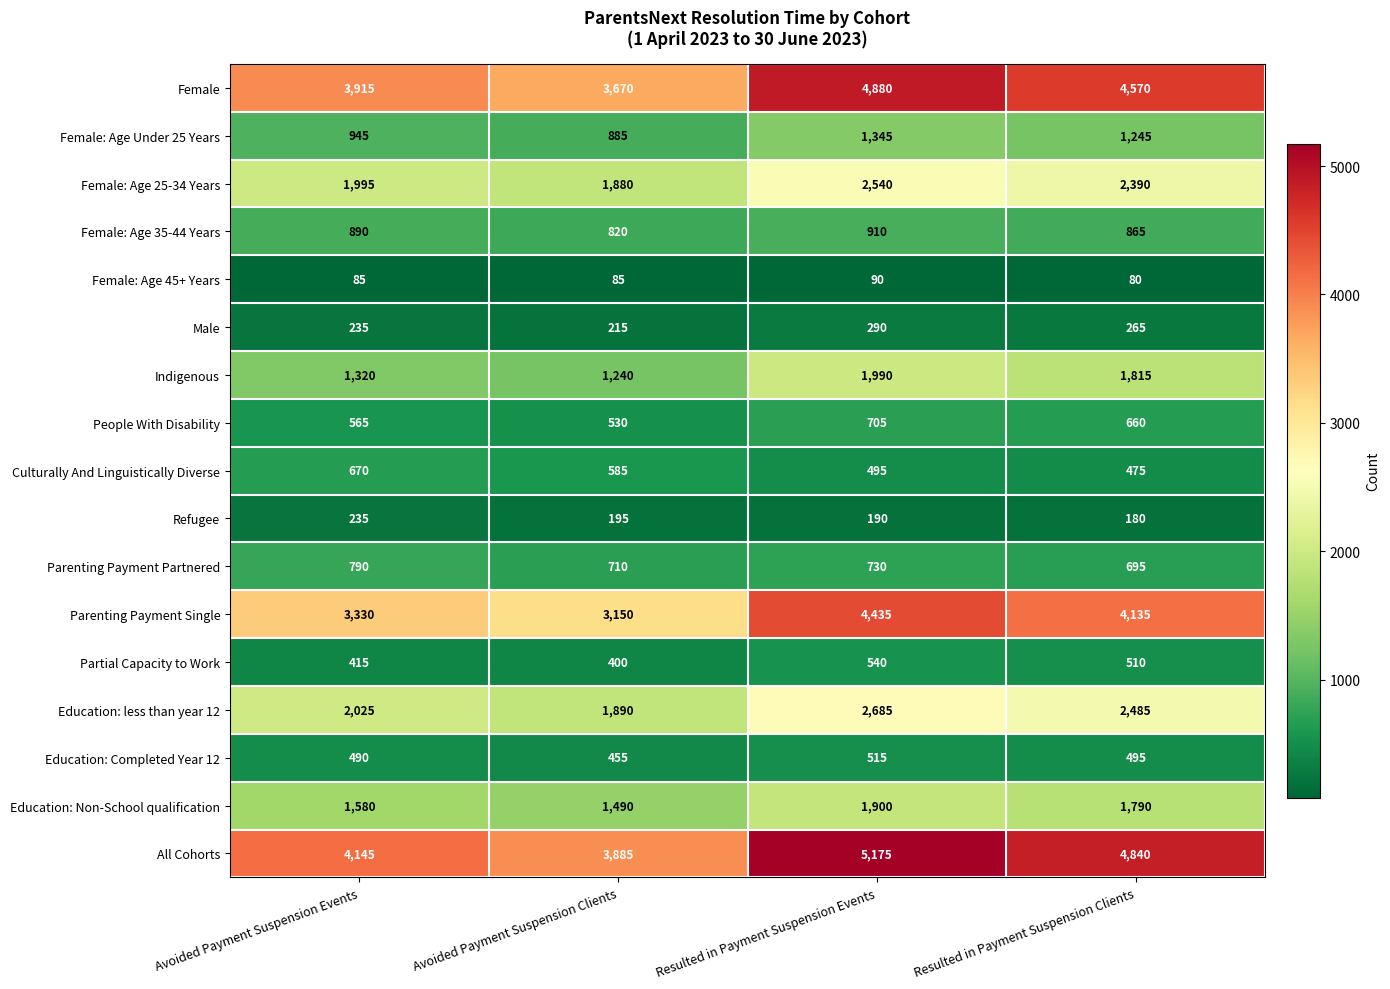

What is the difference between the maximum and minimum values in the Parenting Payment Partnered series?

95